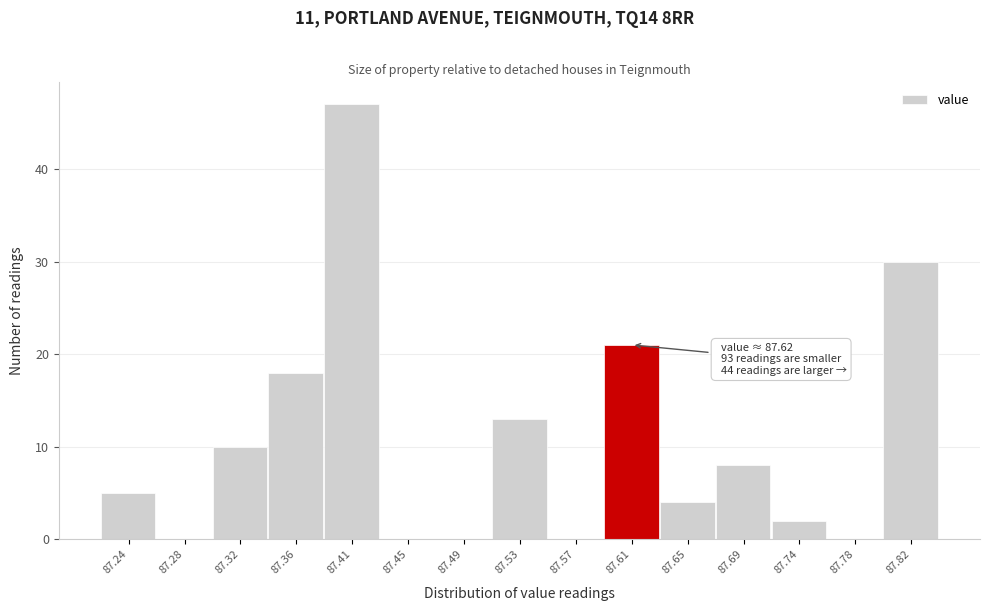

Reading right to left, transcribe all the data shown in this chart.

87.82=30	87.78=0	87.74=2	87.69=8	87.65=4	87.61=21	87.57=0	87.53=13	87.49=0	87.45=0	87.41=47	87.36=18	87.32=10	87.28=0	87.24=5